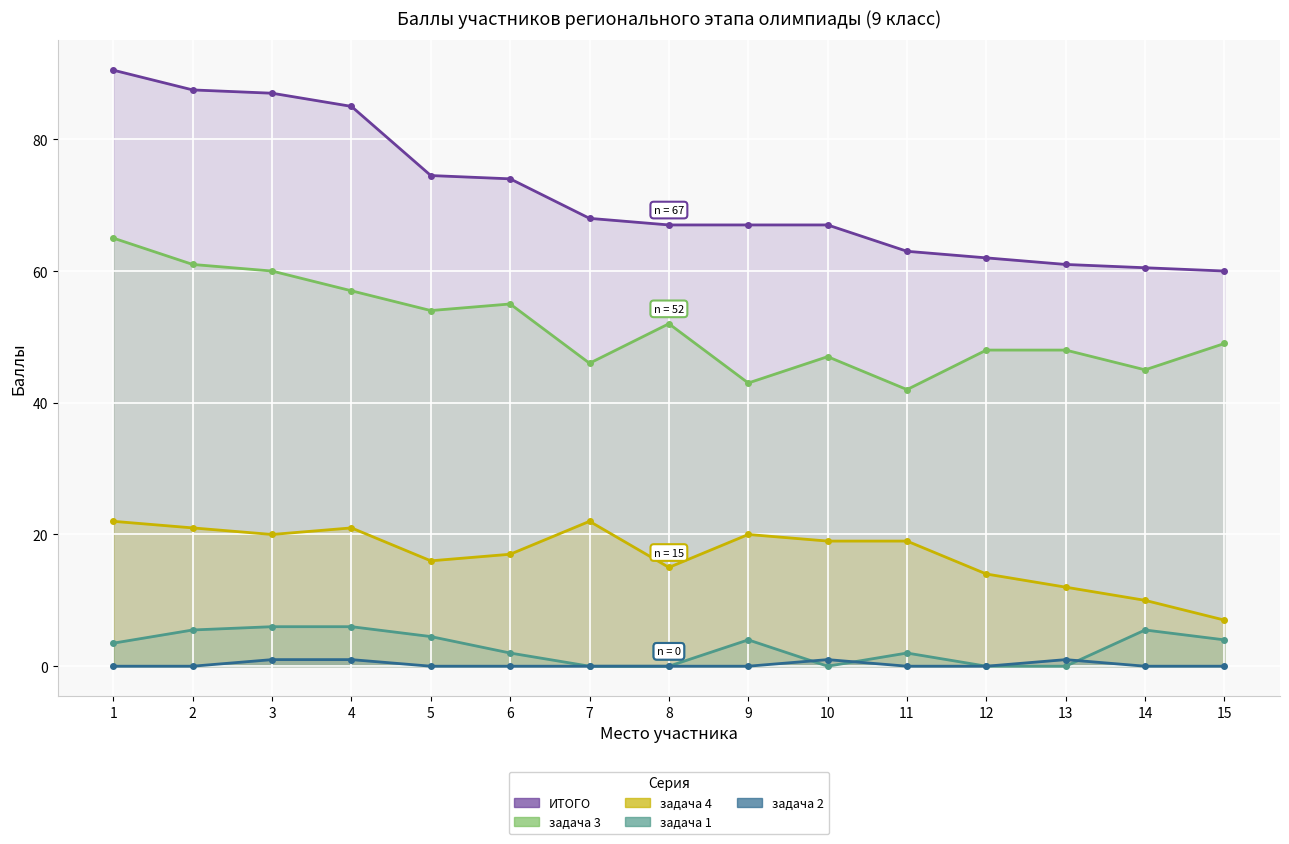

Reading right to left, transcribe all the data shown in this chart.

ИТОГО: 15=60.0	14=60.5	13=61.0	12=62.0	11=63.0	10=67.0	9=67.0	8=67.0	7=68.0	6=74.0	5=74.5	4=85.0	3=87.0	2=87.5	1=90.5
задача 3: 15=49.0	14=45.0	13=48.0	12=48.0	11=42.0	10=47.0	9=43.0	8=52.0	7=46.0	6=55.0	5=54.0	4=57.0	3=60.0	2=61.0	1=65.0
задача 4: 15=7.0	14=10.0	13=12.0	12=14.0	11=19.0	10=19.0	9=20.0	8=15.0	7=22.0	6=17.0	5=16.0	4=21.0	3=20.0	2=21.0	1=22.0
задача 1: 15=4.0	14=5.5	13=0.0	12=0.0	11=2.0	10=0.0	9=4.0	8=0.0	7=0.0	6=2.0	5=4.5	4=6.0	3=6.0	2=5.5	1=3.5
задача 2: 15=0.0	14=0.0	13=1.0	12=0.0	11=0.0	10=1.0	9=0.0	8=0.0	7=0.0	6=0.0	5=0.0	4=1.0	3=1.0	2=0.0	1=0.0